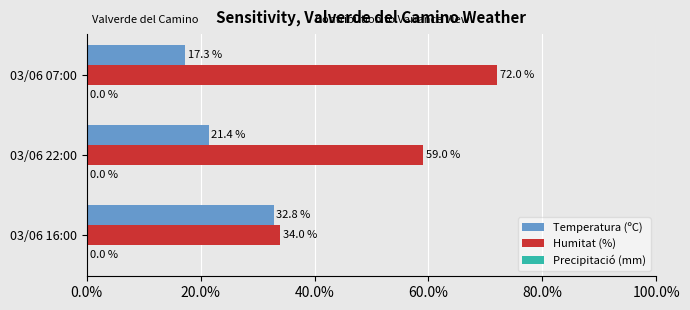

What is the minimum value shown in the chart?

17.3